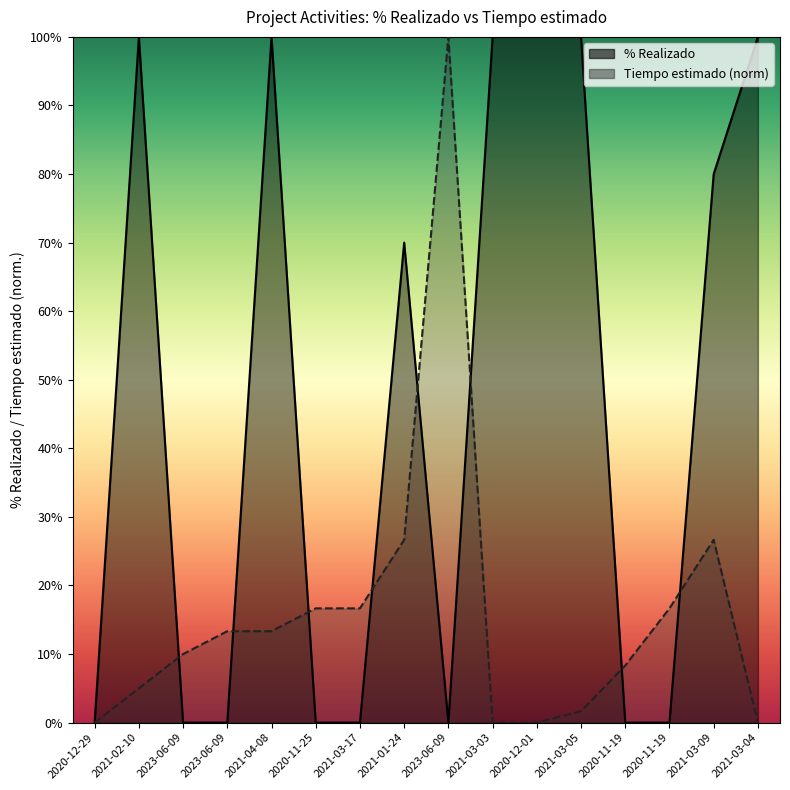

How many lines are shown in the chart?

2